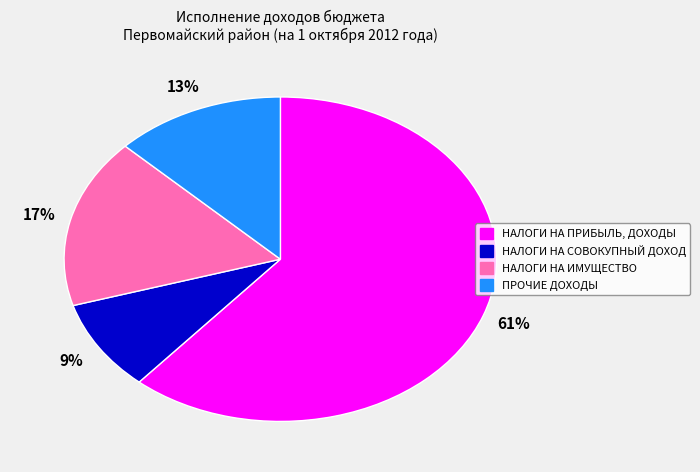

What is the largest slice in the pie chart?

НАЛОГИ НА ПРИБЫЛЬ, ДОХОДЫ